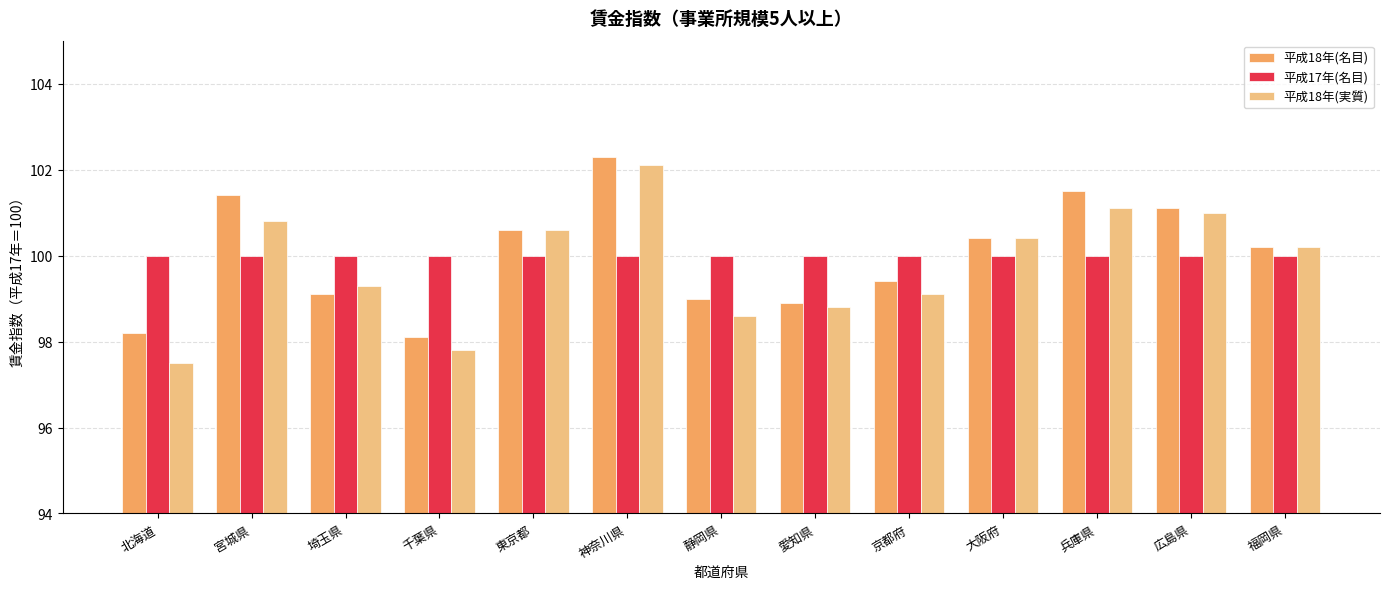

What is the minimum value shown in the chart?

97.5